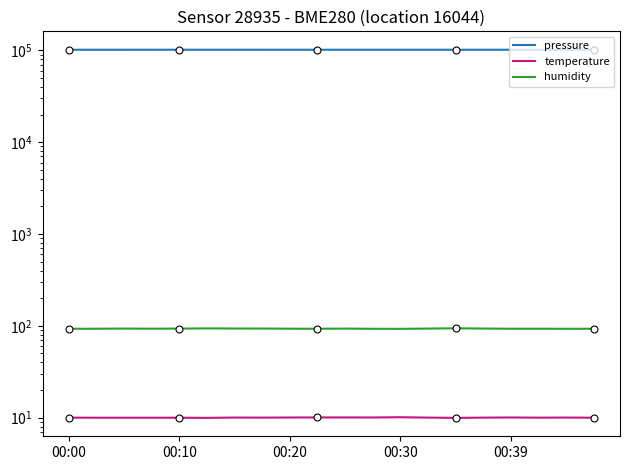

What is the difference between the maximum and second lowest values in the humidity series?

1.1